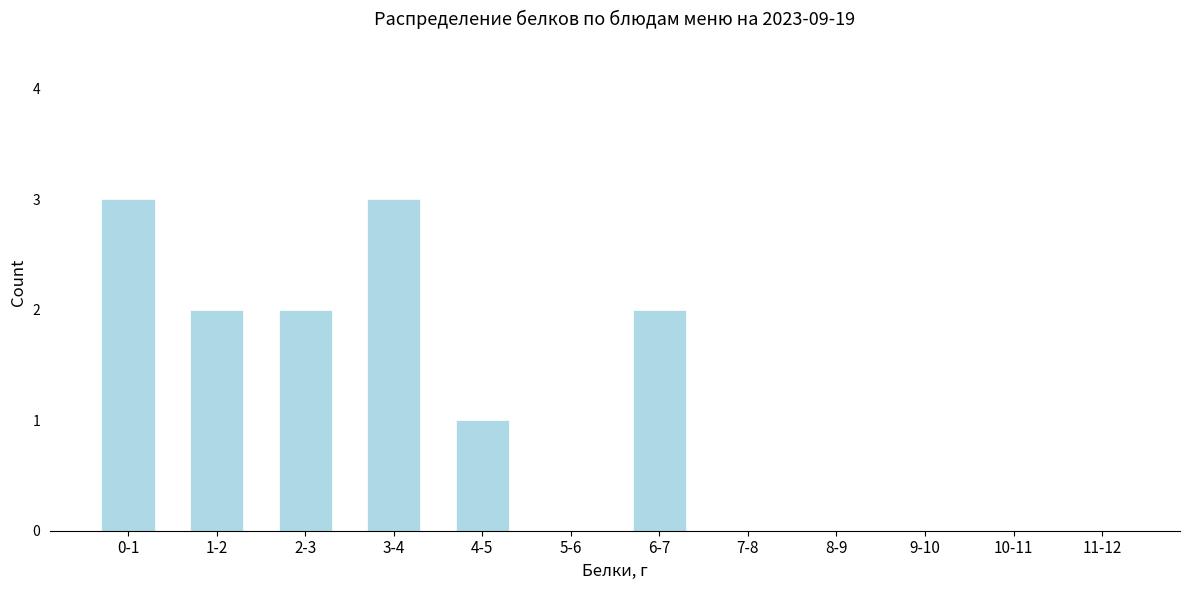

Reading right to left, list all the values displayed in this chart.

11-12=0	10-11=0	9-10=0	8-9=0	7-8=0	6-7=2	5-6=0	4-5=1	3-4=3	2-3=2	1-2=2	0-1=3